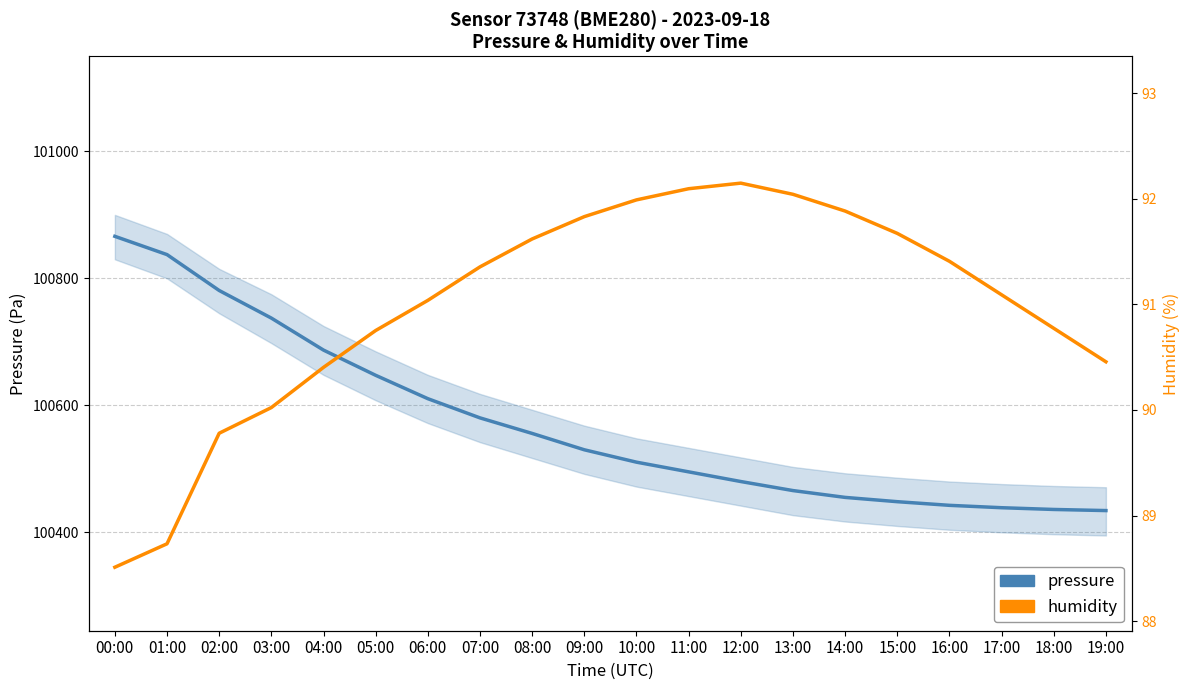

How many values in the pressure series exceed 100530?

9